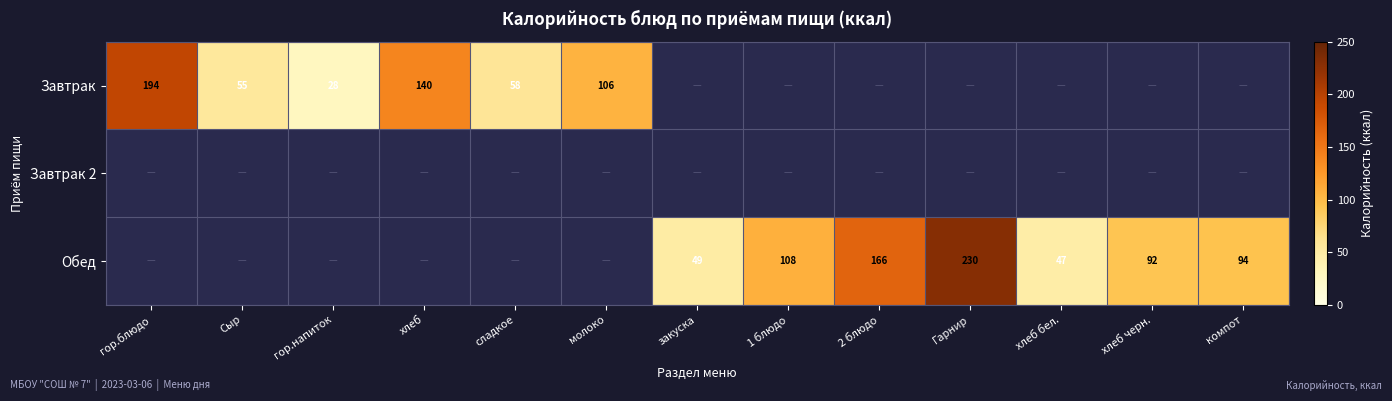

Between хлеб черн. and компот, which series saw the biggest shift?

Обед